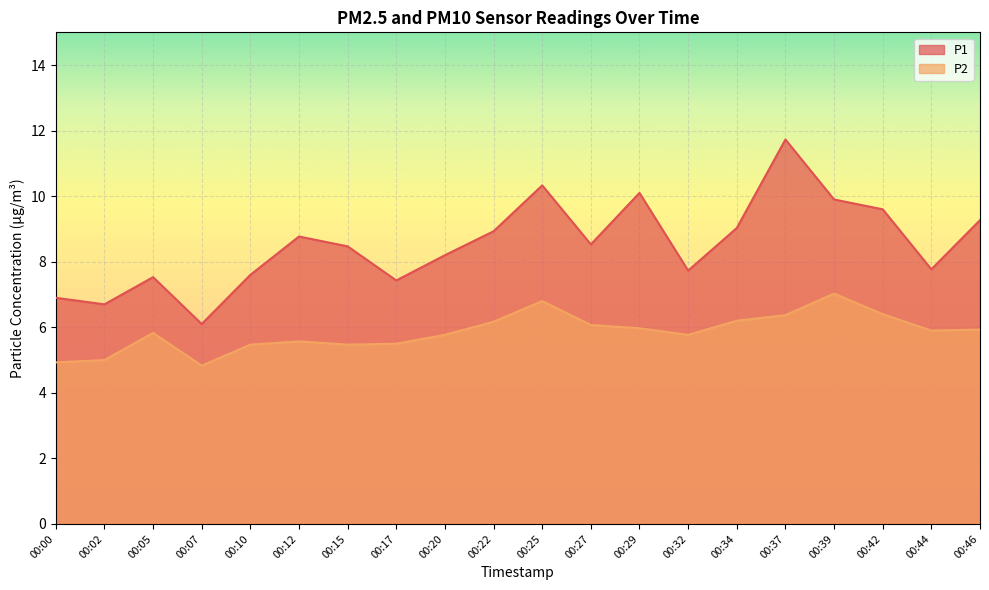

How many series are shown in this chart?

2